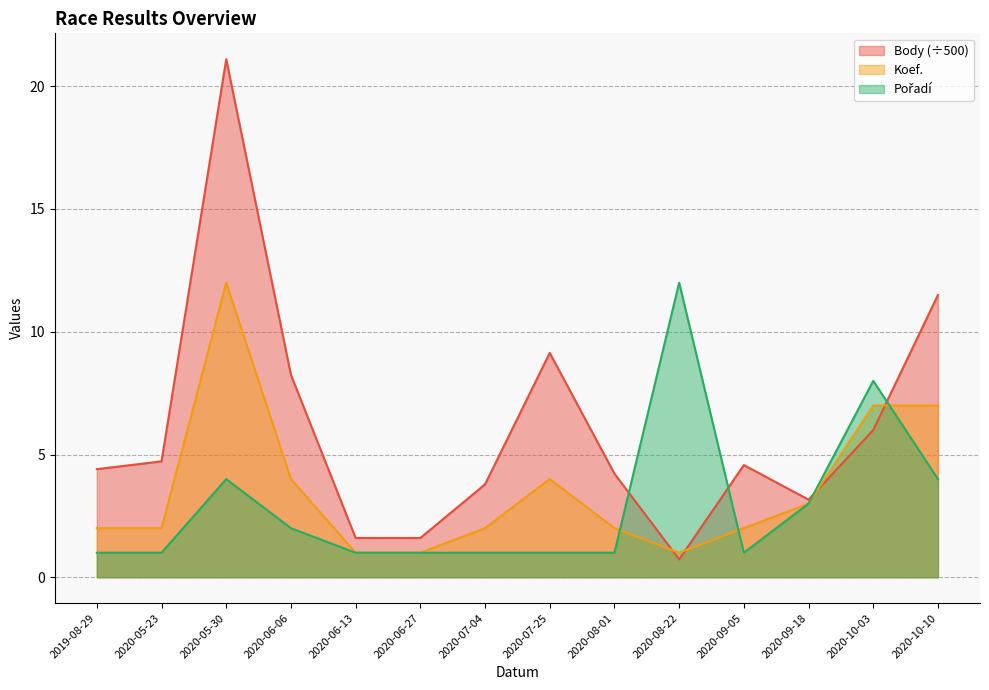

Which series changed the most between 2020-09-05 and 2020-09-18?

Pořadí